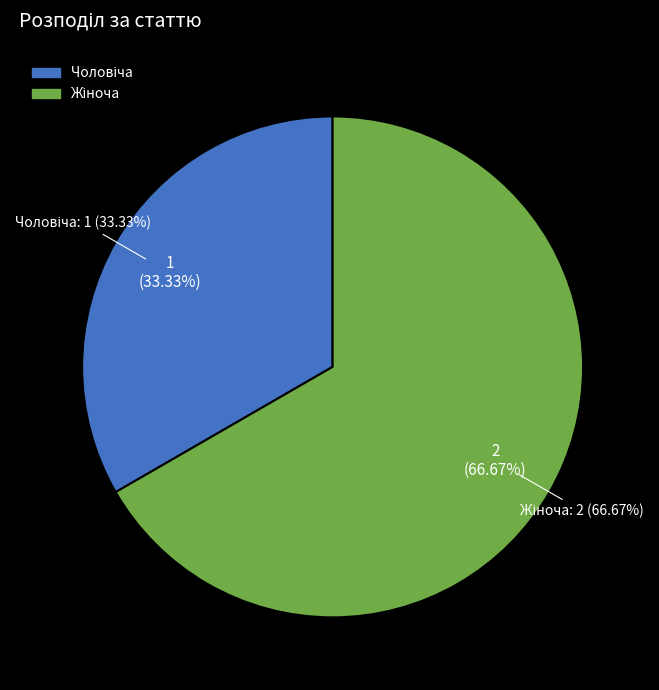

What portion of the pie excludes Чоловіча?

66.7%